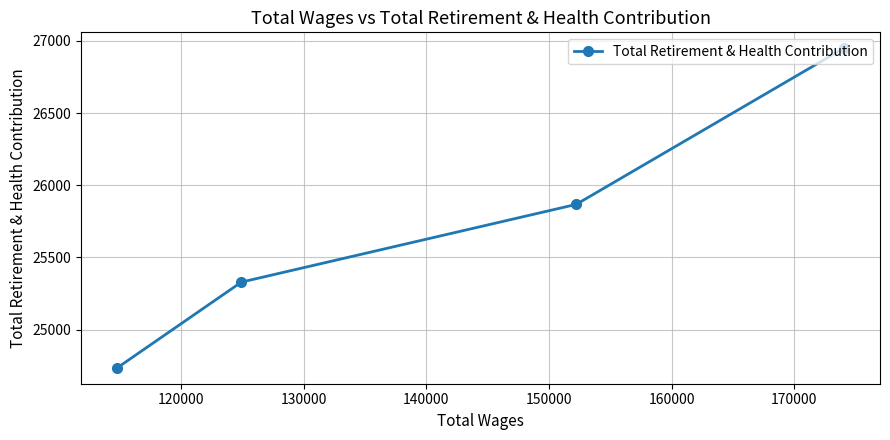

Reading left to right, what are all the values shown in this chart?

24736	25329	25867	26948